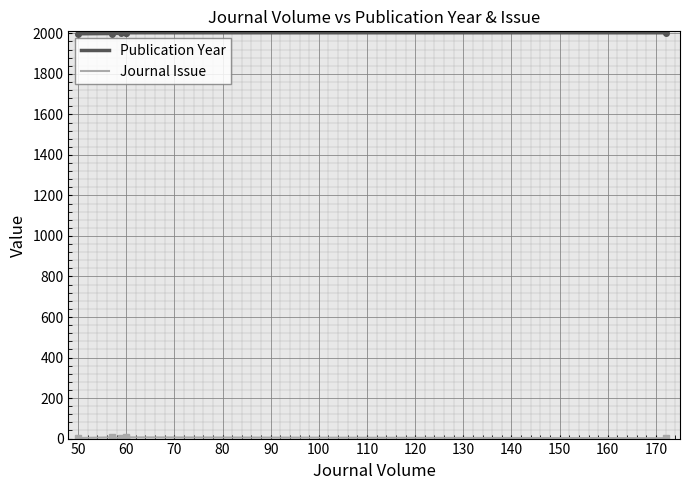

Reading left to right, what are all the values shown in this chart?

Publication Year: 1998	1999	2001	2002	2003	2003
Journal Issue: 3	6	3	1	6	2